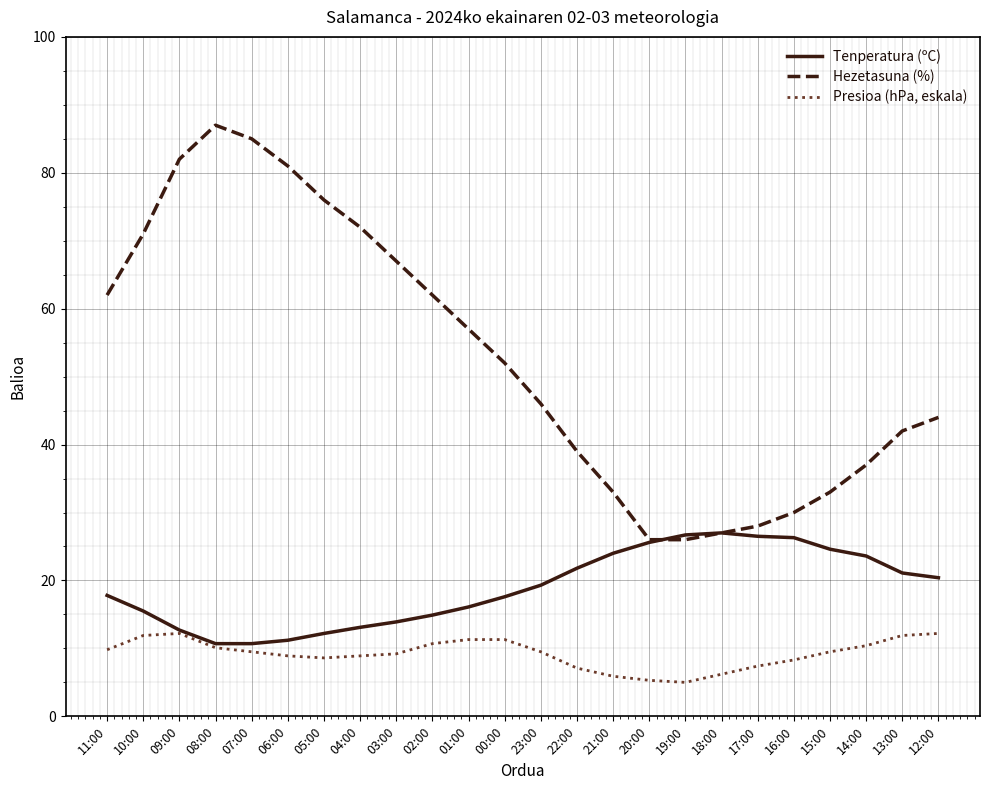

Which label corresponds to the largest value in the chart?

08:00